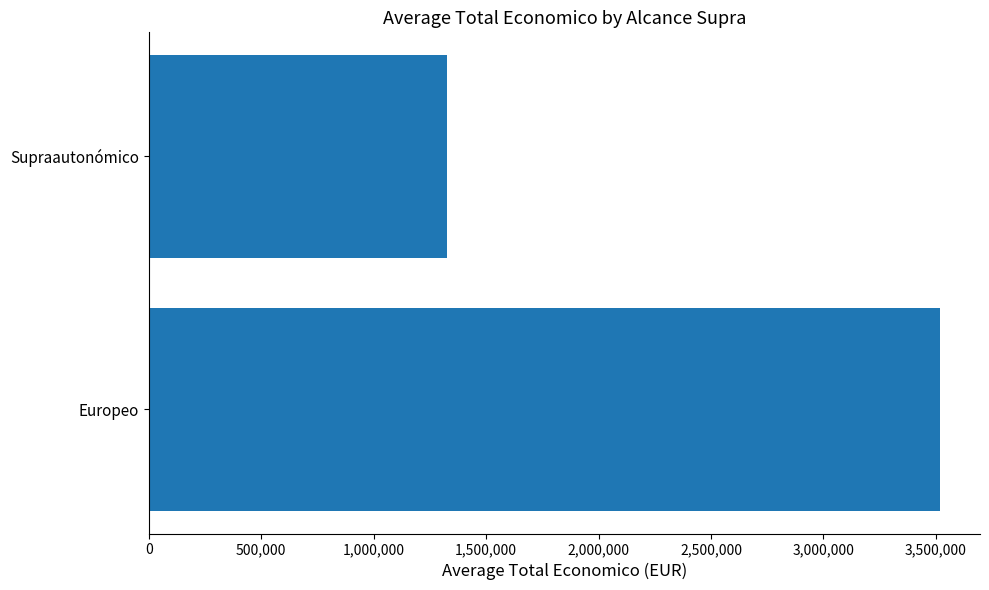

What is the change in value from Europeo to Supraautonómico?

-2192036